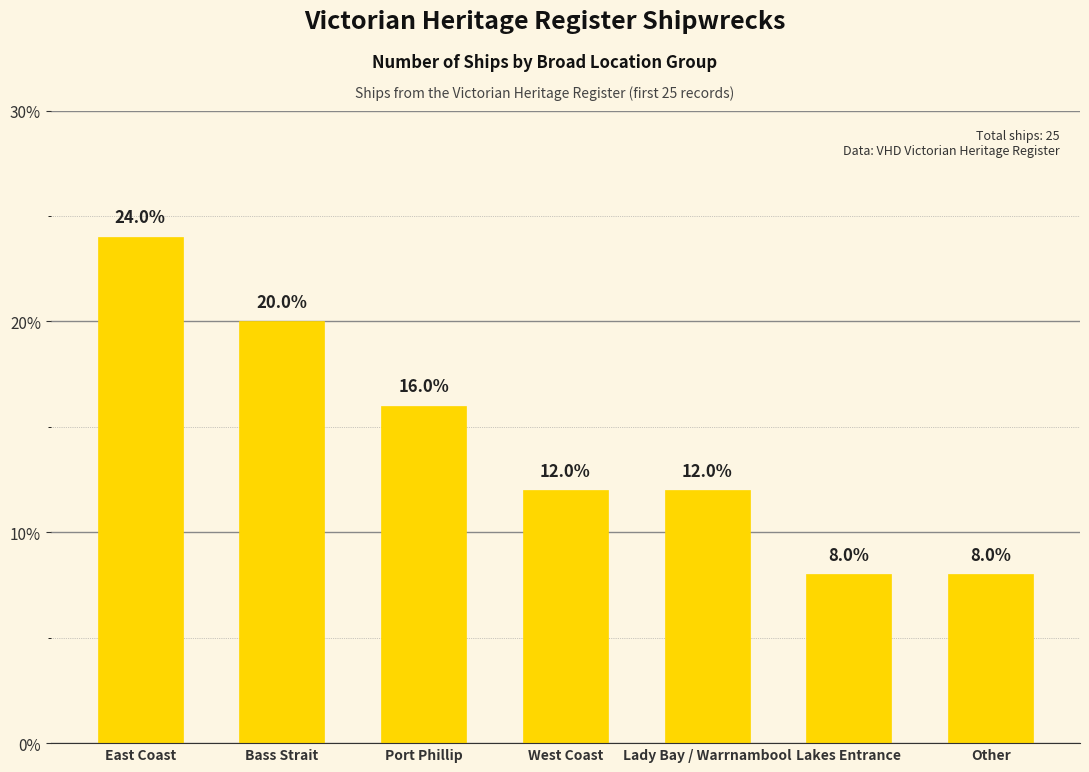

Does the chart contain any negative values?

No